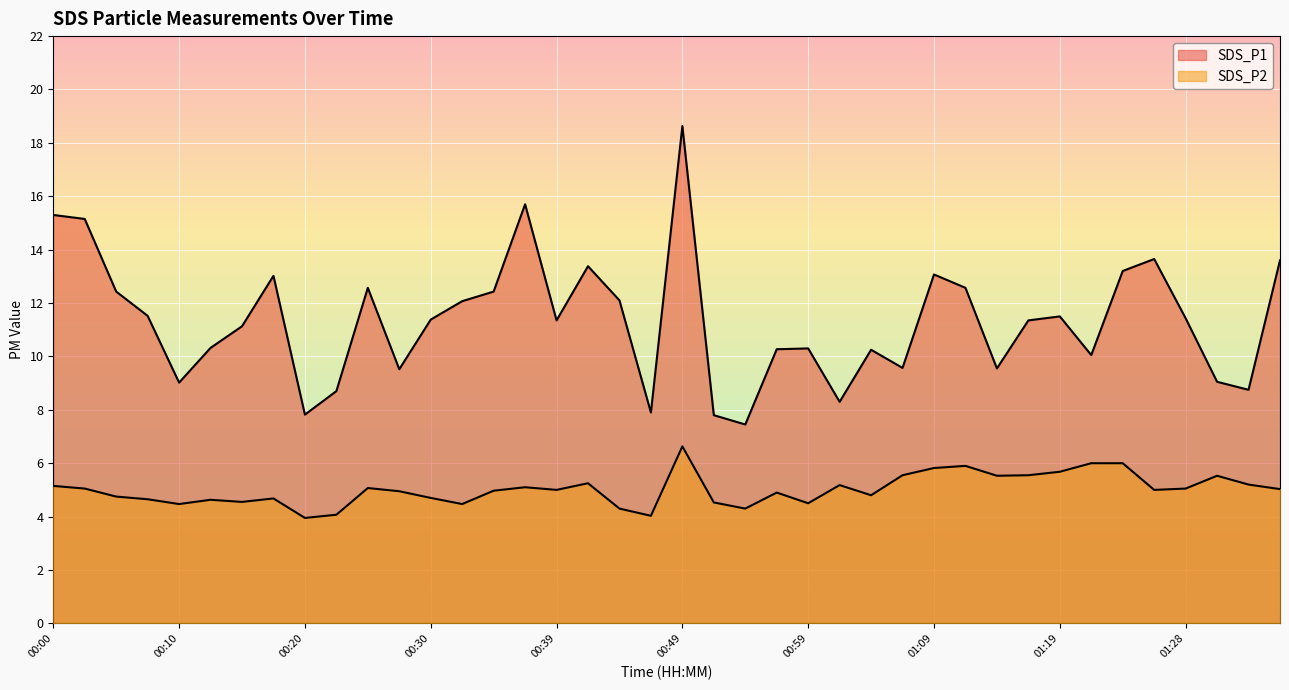

True or false: SDS_P1 has a value of 12.6 at 00:25.

True